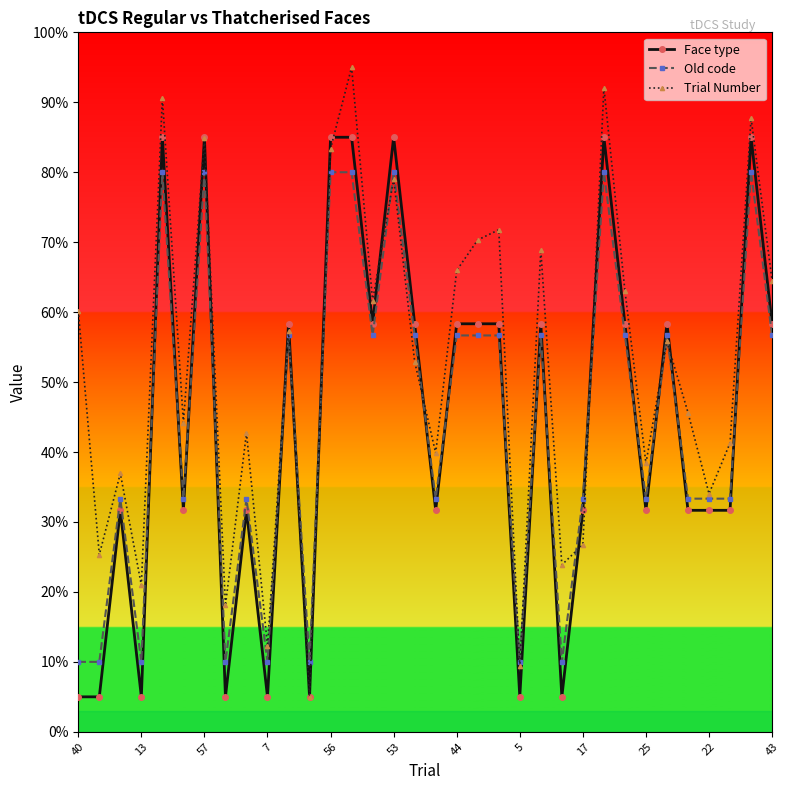

Reading left to right, transcribe all the data shown in this chart.

Face type: 5.0	5.0	31.7	5.0	85.0	31.7	85.0	5.0	31.7	5.0	58.3	5.0	85.0	85.0	58.3	85.0	58.3	31.7	58.3	58.3	58.3	5.0	58.3	5.0	31.7	85.0	58.3	31.7	58.3	31.7	31.7	31.7	85.0	58.3
Old code: 10.0	10.0	33.3	10.0	80.0	33.3	80.0	10.0	33.3	10.0	56.7	10.0	80.0	80.0	56.7	80.0	56.7	33.3	56.7	56.7	56.7	10.0	56.7	10.0	33.3	80.0	56.7	33.3	56.7	33.3	33.3	33.3	80.0	56.7
Trial Number: 60.2	25.3	36.9	21.0	90.6	44.2	84.8	18.1	42.7	12.3	57.3	5.0	83.4	95.0	61.6	79.0	52.9	39.8	66.0	70.3	71.8	9.4	68.9	23.9	26.8	92.1	63.1	38.4	55.8	45.6	34.0	41.3	87.7	64.5